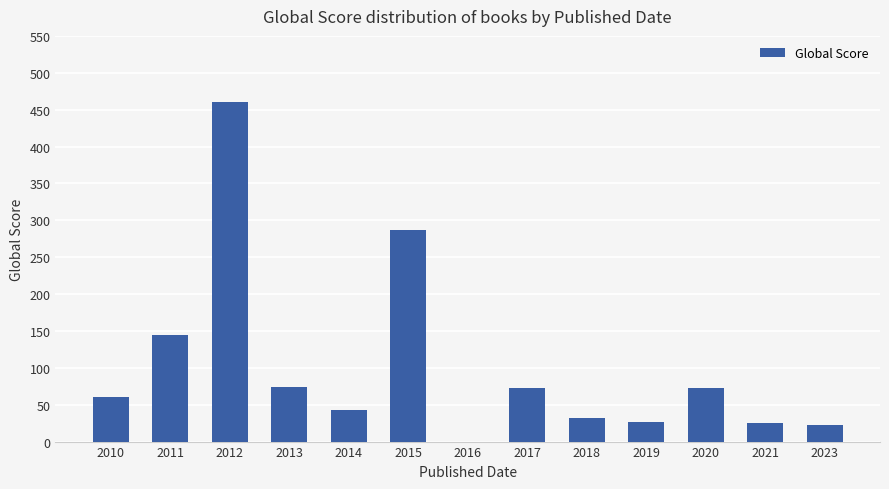

What value does the data have at 2017?

73